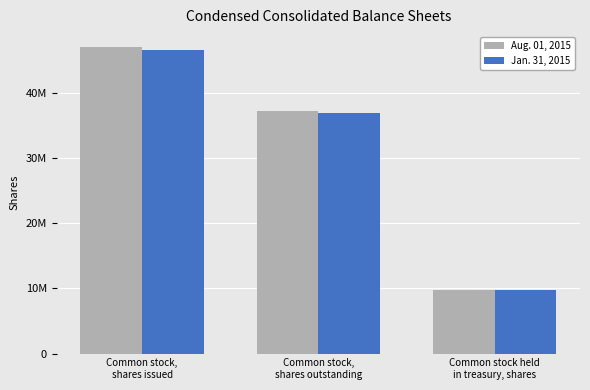

What are all the series names shown in the legend?

Aug. 01, 2015, Jan. 31, 2015